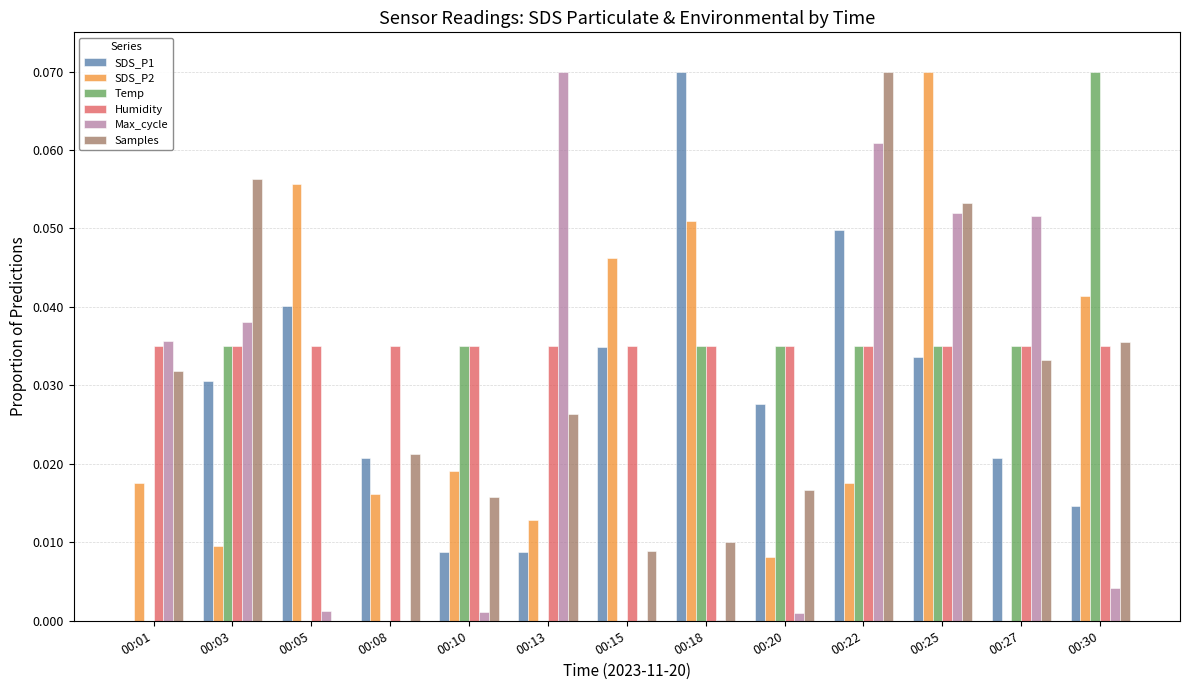

Is it true that Samples equals 0.0 at 00:25?

False